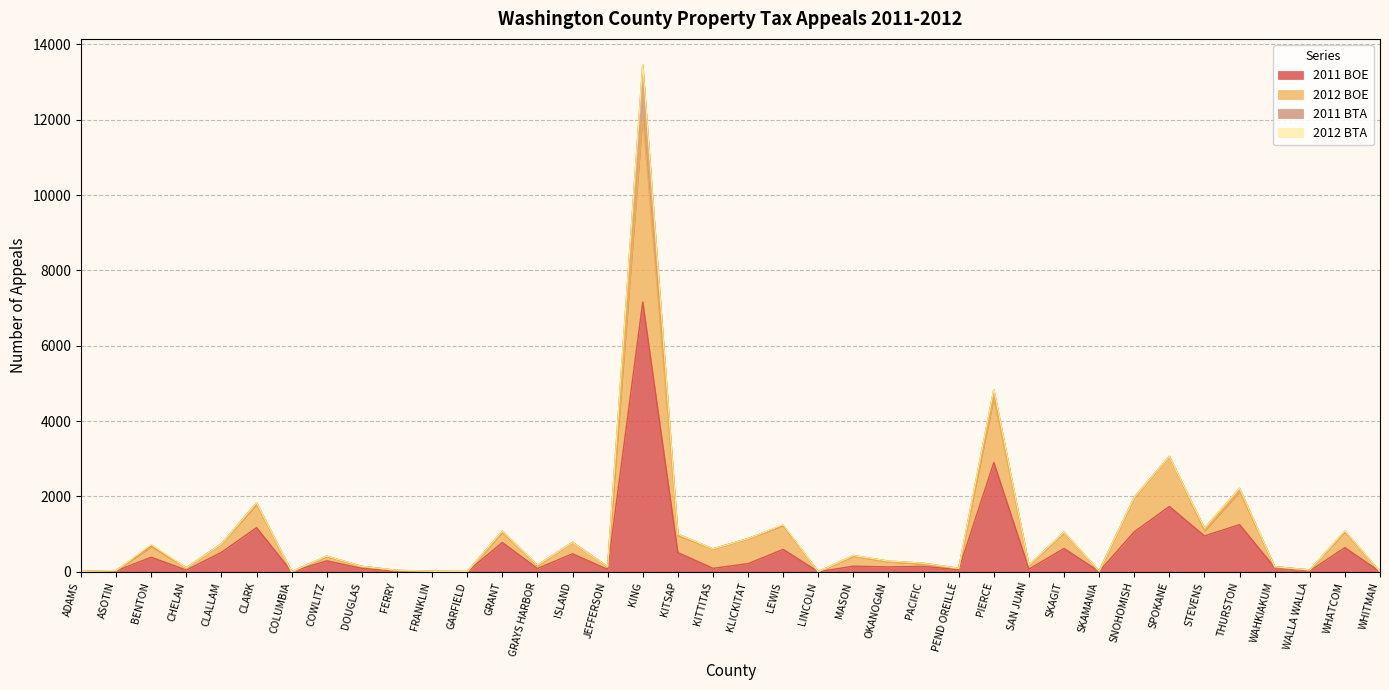

What is the lowest value of the 2012 BOE series?

1